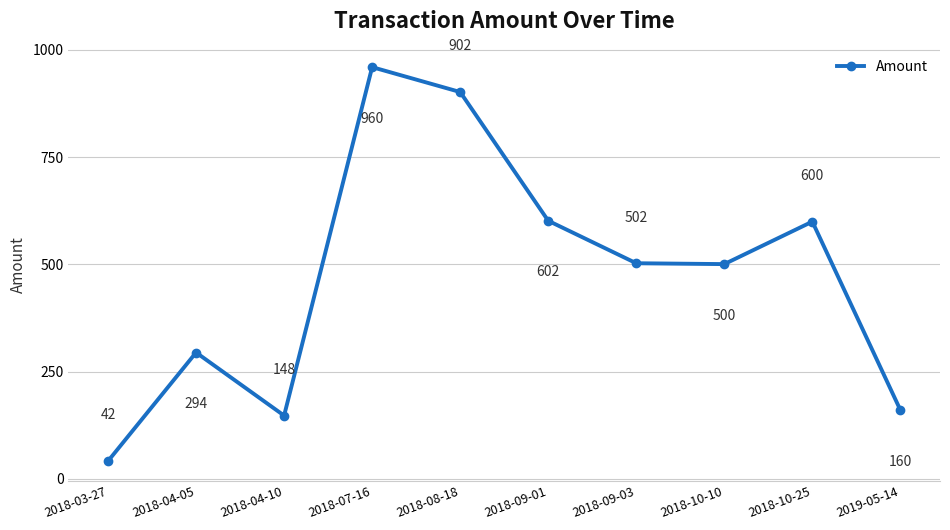

Read the value at 2018-03-27.

41.5